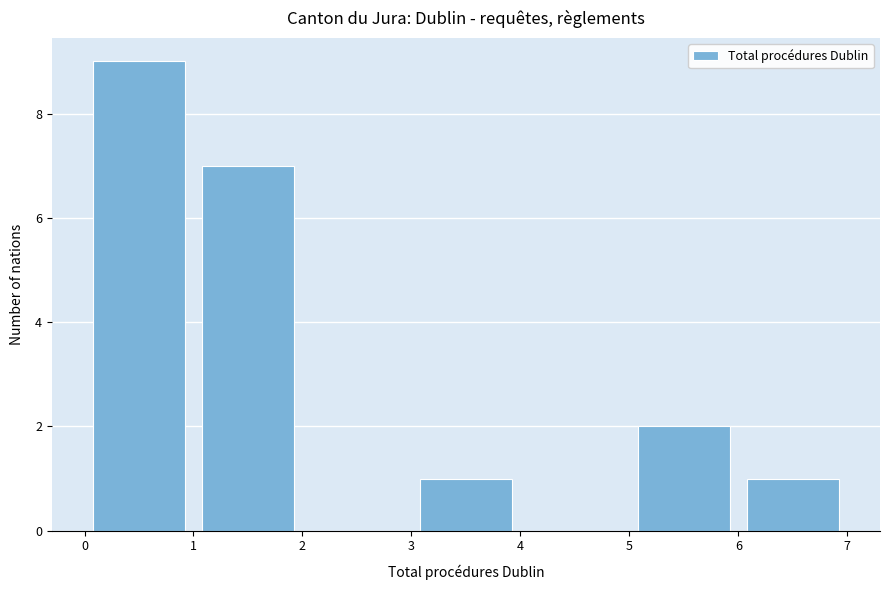

Which range on the x-axis has the tallest bar?

0 to 1